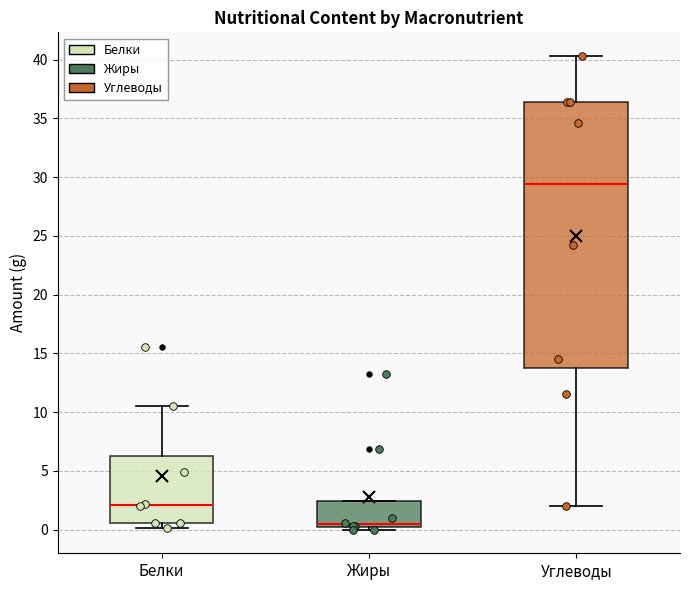

Which box's median line is the highest?

Углеводы